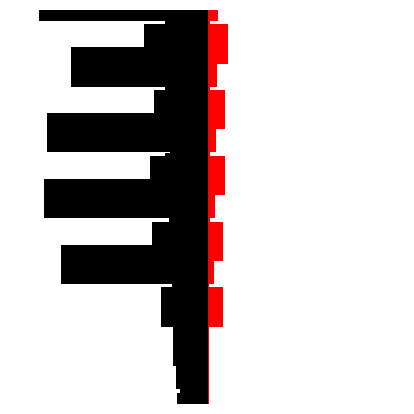

Rank the series by their average value, from lowest to highest.

януари, Северозападен